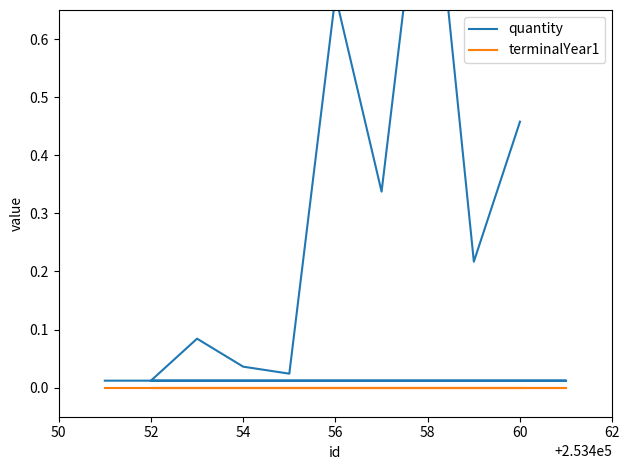

What is the maximum value shown in the chart?

1.0